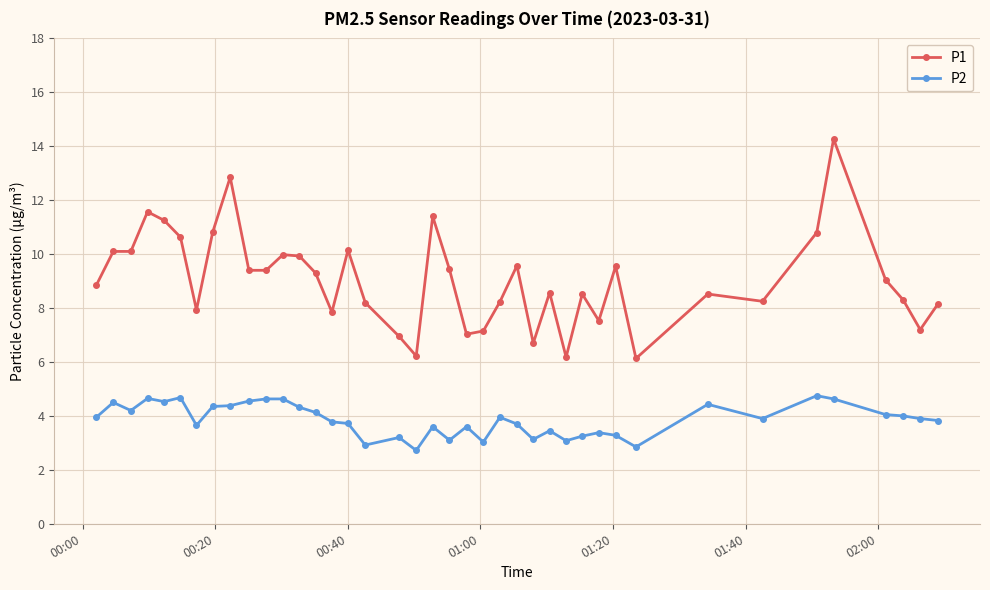

What is the difference between the maximum and minimum values in the P1 series?

8.1